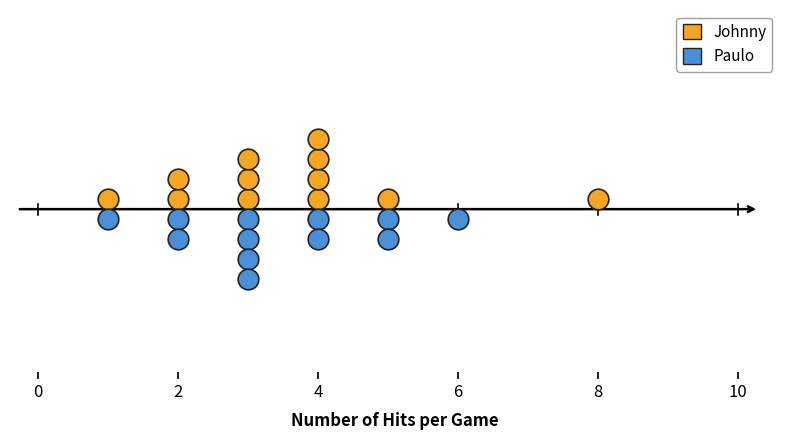

What are all the series names shown in the legend?

Johnny, Paulo